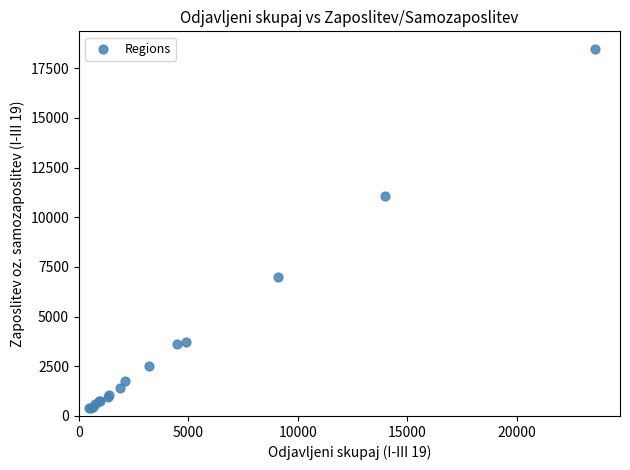

What Y value in the scatter plot is closest to 9424?

11057